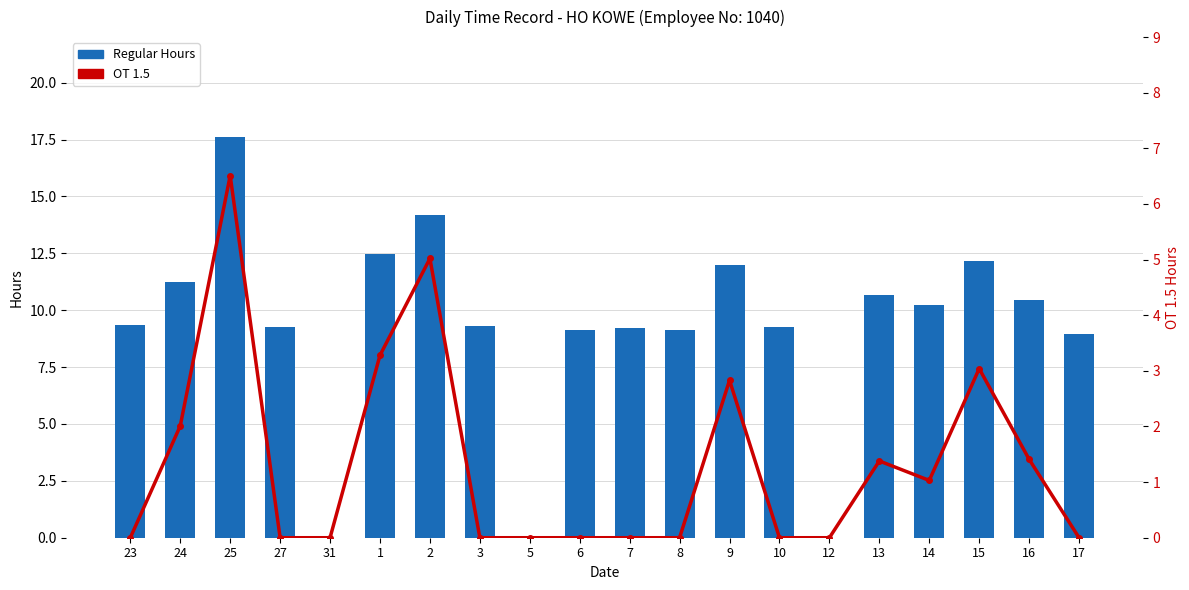

At how many categories does at least one series exceed 8?

17